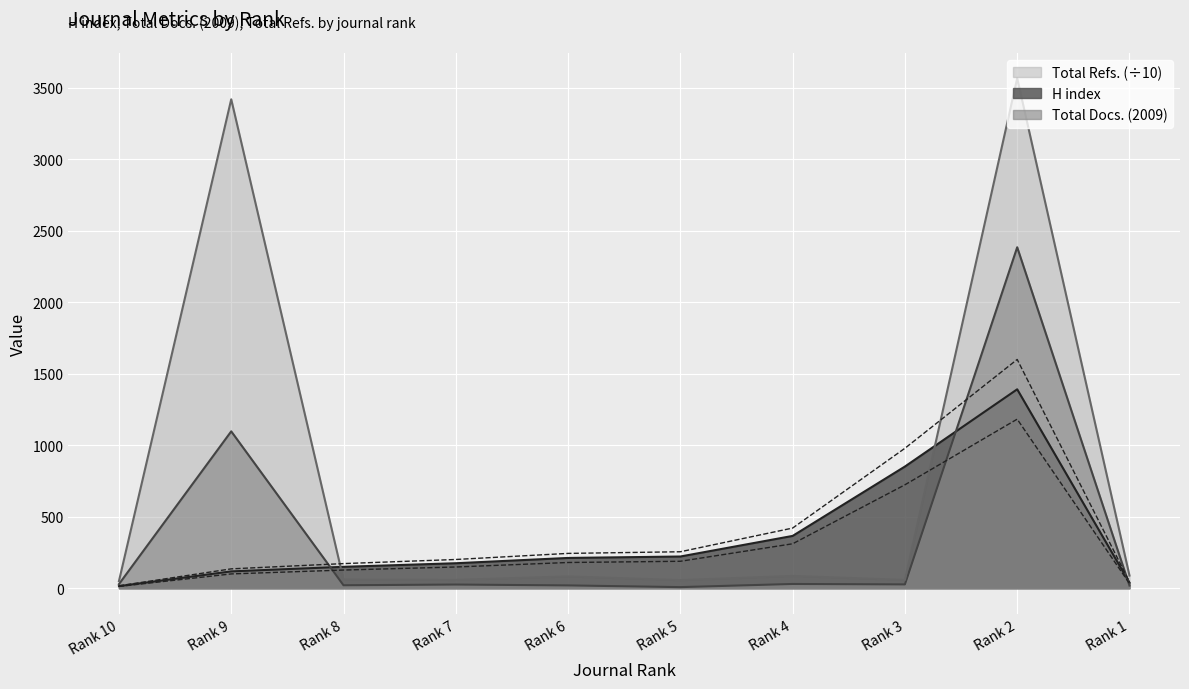

Reading left to right, extract all data points from this chart.

H index: 15.0	118.0	150.0	175.0	212.0	222.0	366.0	851.0	1391.0	39.0
Total Docs. (2009): 29.0	1097.0	21.0	26.0	20.0	8.0	30.0	27.0	2384.0	19.0
Total Refs.: 50.1	3418.4	60.6	58.6	82.7	56.9	86.1	58.1	3565.4	88.9